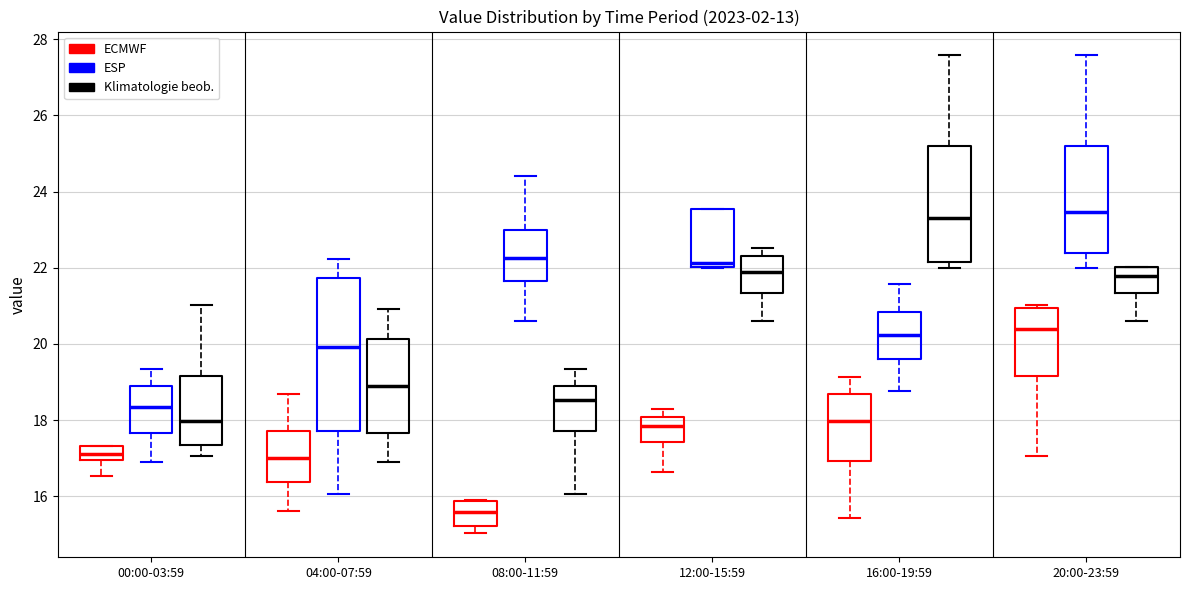

Which box is the tallest, from its lower edge to its upper edge?

04:00-07:59 (ESP)